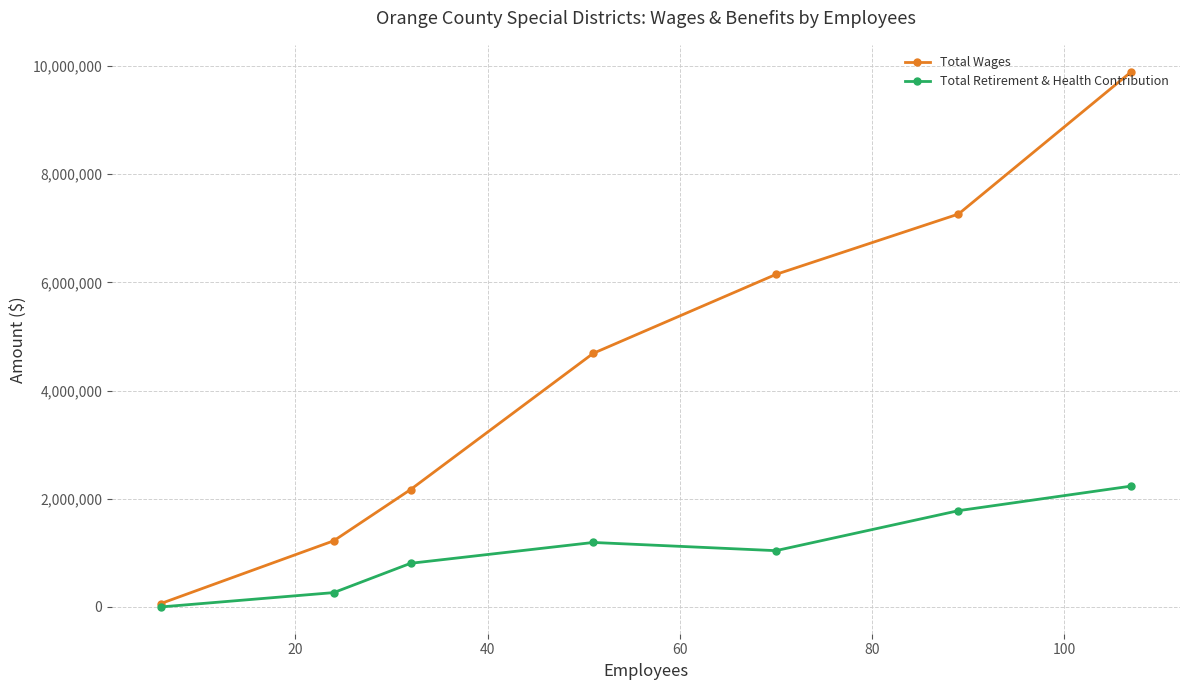

Does the chart have visible grid lines?

Yes